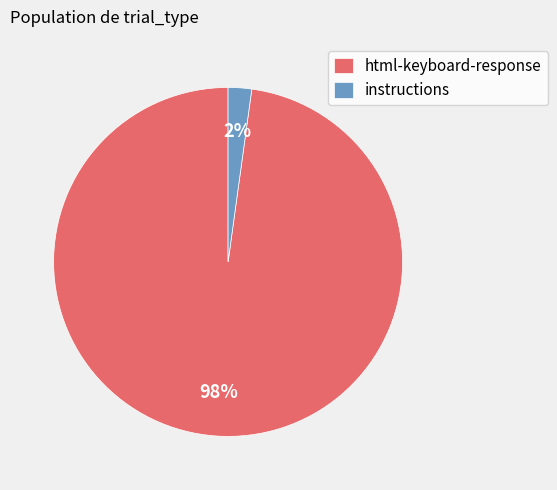

What percentage is the html-keyboard-response slice, to the nearest percent?

98%